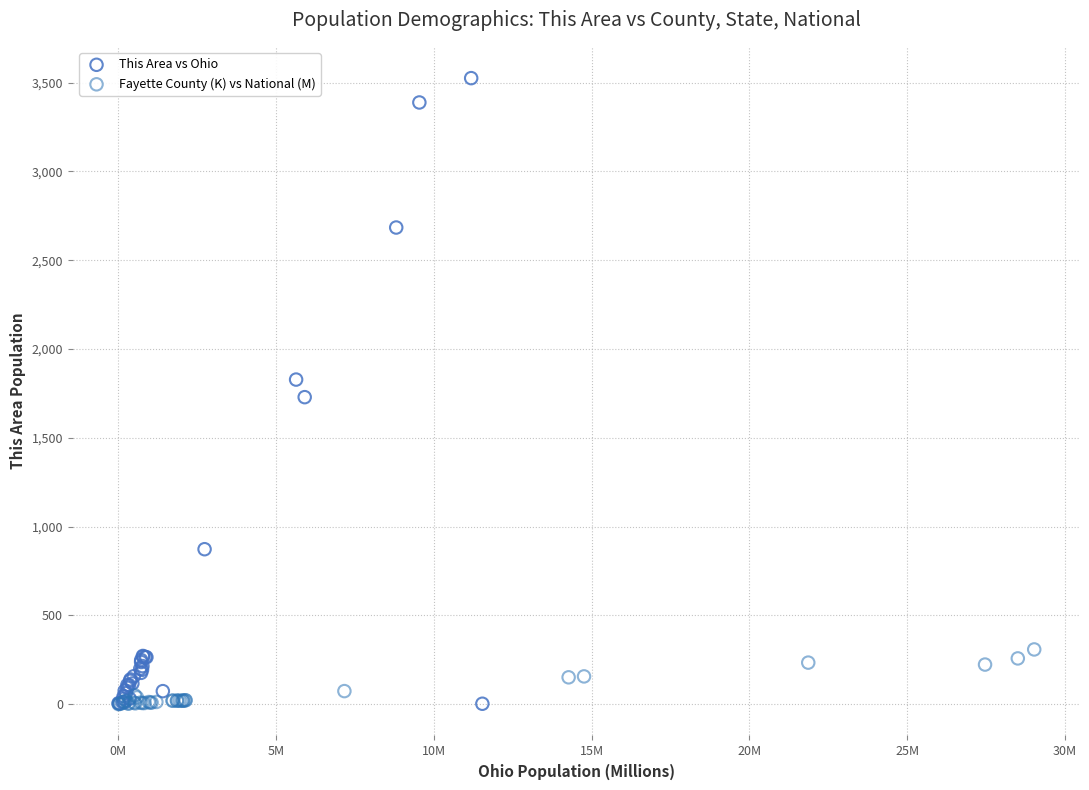

Which series has the largest Y range (max minus min)?

This Area vs Ohio